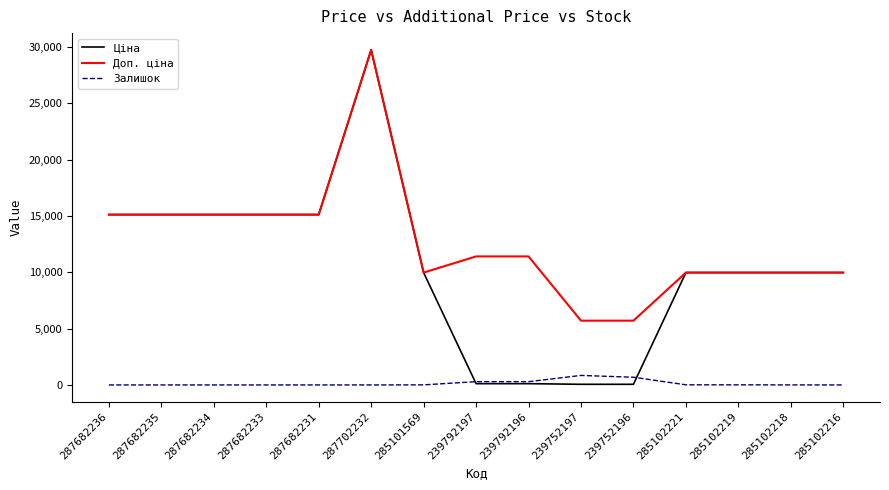

True or false: Залишок and Доп. ціна intersect in this chart.

False